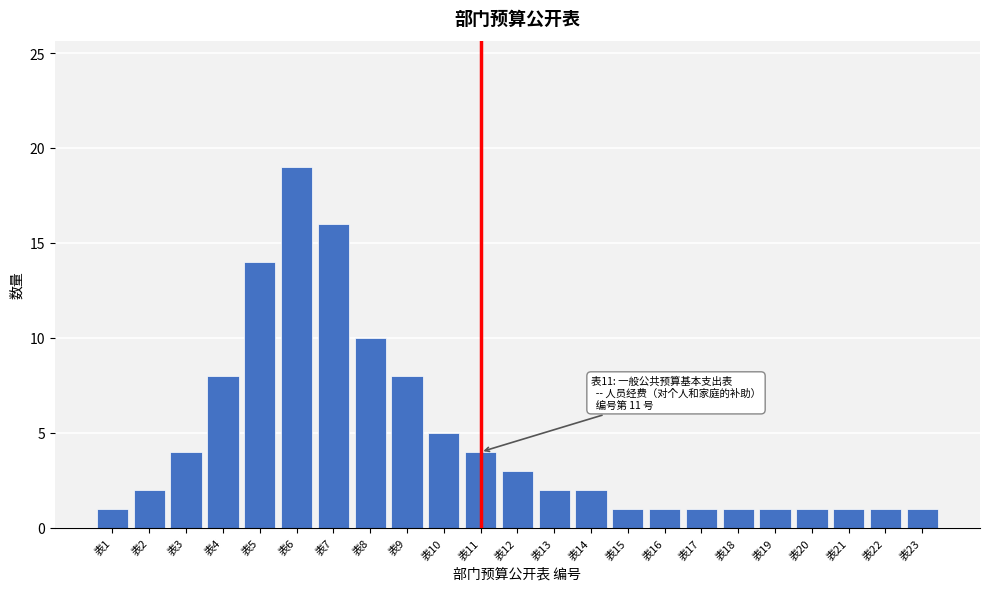

Reading right to left, list all the values displayed in this chart.

表23=1	表22=1	表21=1	表20=1	表19=1	表18=1	表17=1	表16=1	表15=1	表14=2	表13=2	表12=3	表11=4	表10=5	表9=8	表8=10	表7=16	表6=19	表5=14	表4=8	表3=4	表2=2	表1=1